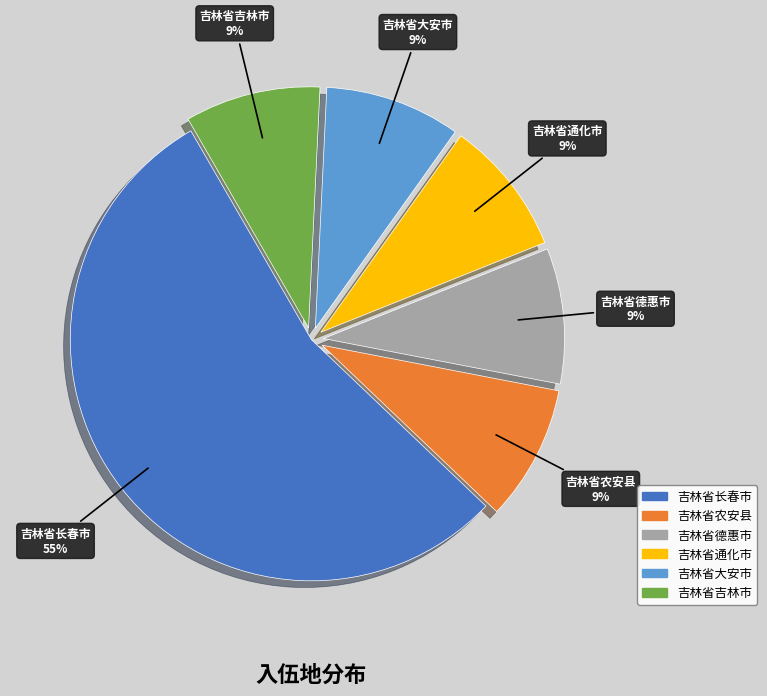

Combined, do 吉林省通化市 and 吉林省德惠市 account for over 50%?

No